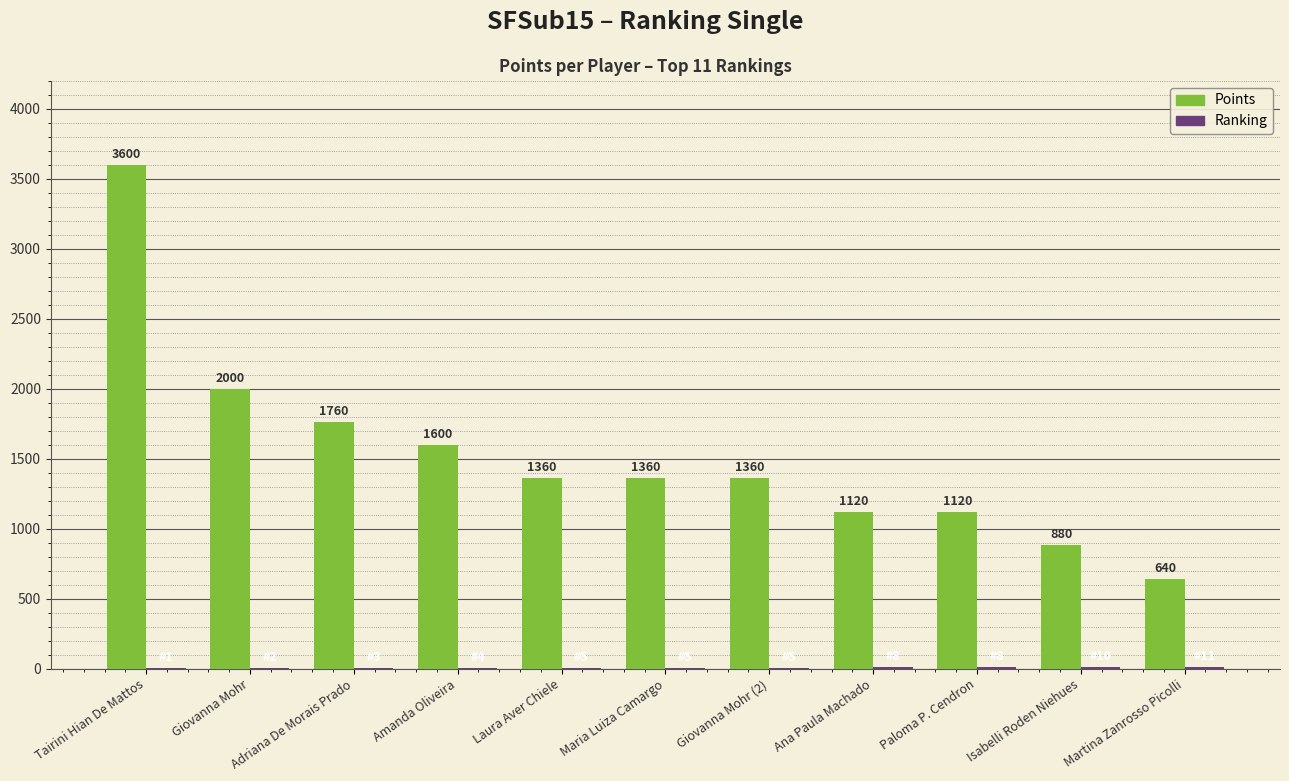

Which category has the highest value across all series?

Tairini Hian De Mattos